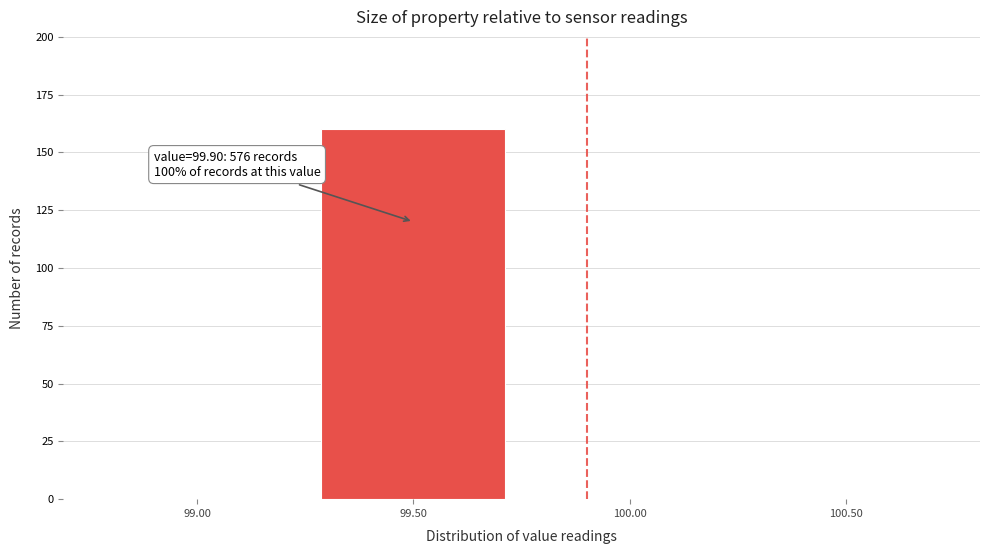

Reading left to right, extract all data points from this chart.

99.00=0	99.50=160	100.00=0	100.50=0